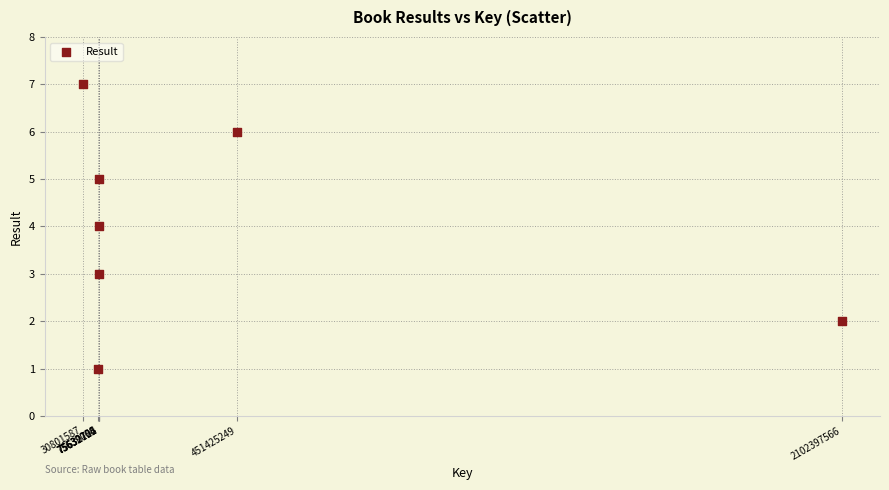

What is the range of X values (max minus min)?

2071595979